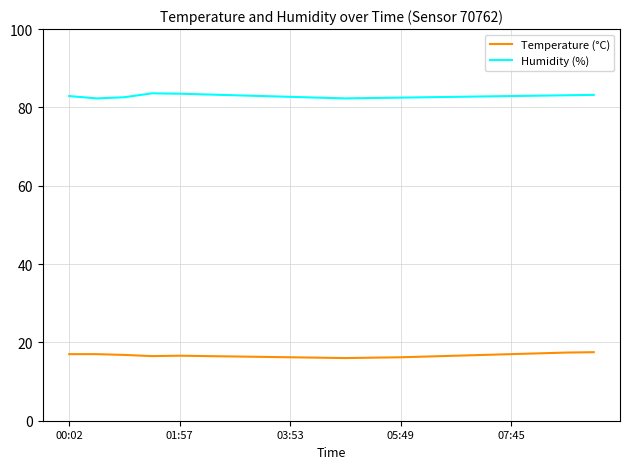

Count the number of data series in this chart.

2